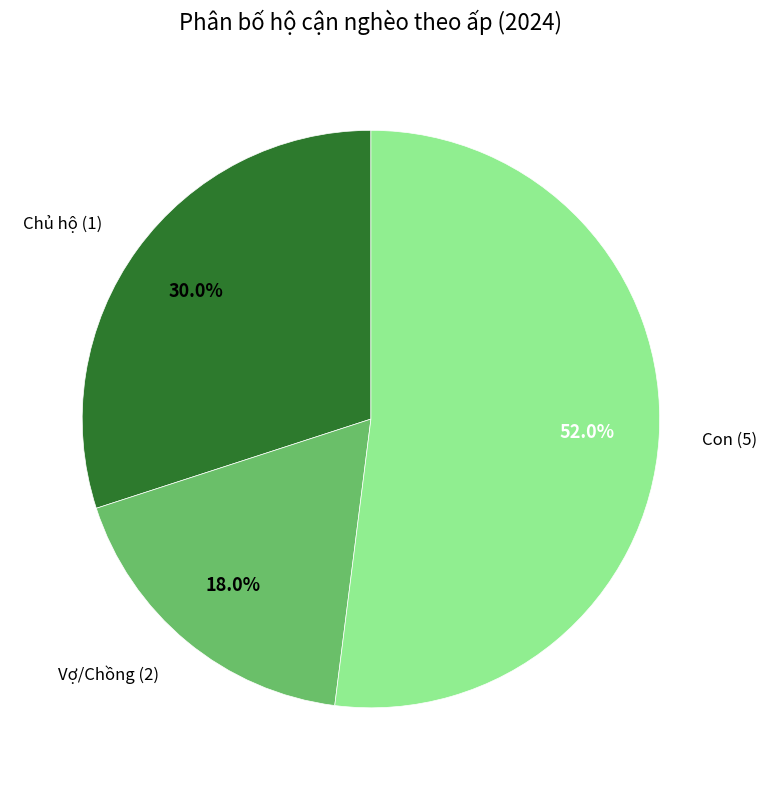

Does any single category account for the majority?

Yes